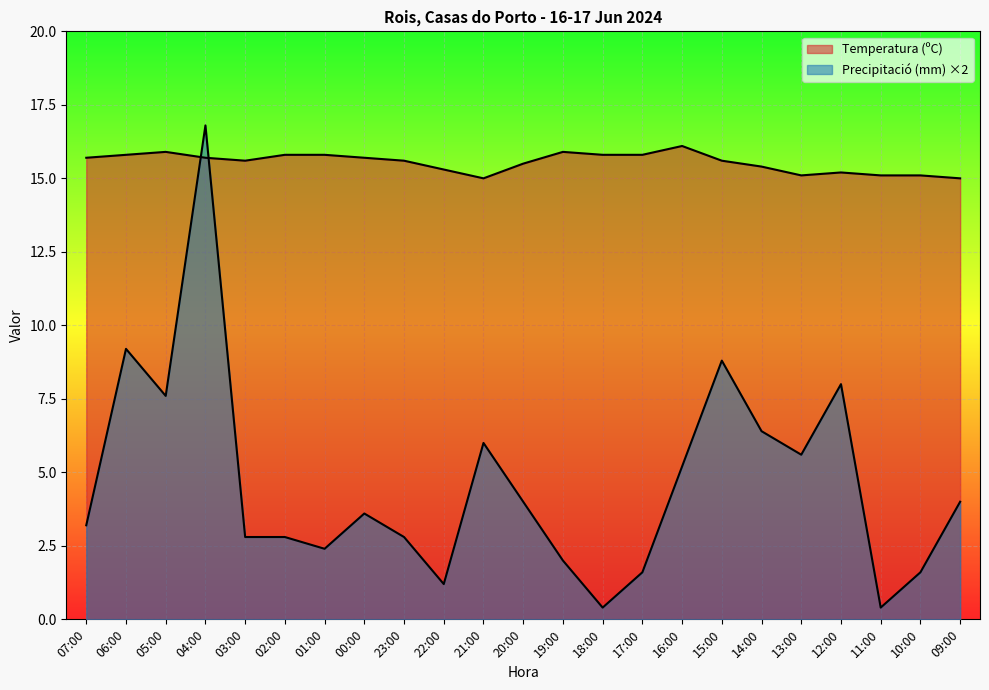

What is the value of the Precipitació (mm) ×2 point at the 15th from the left?

1.6